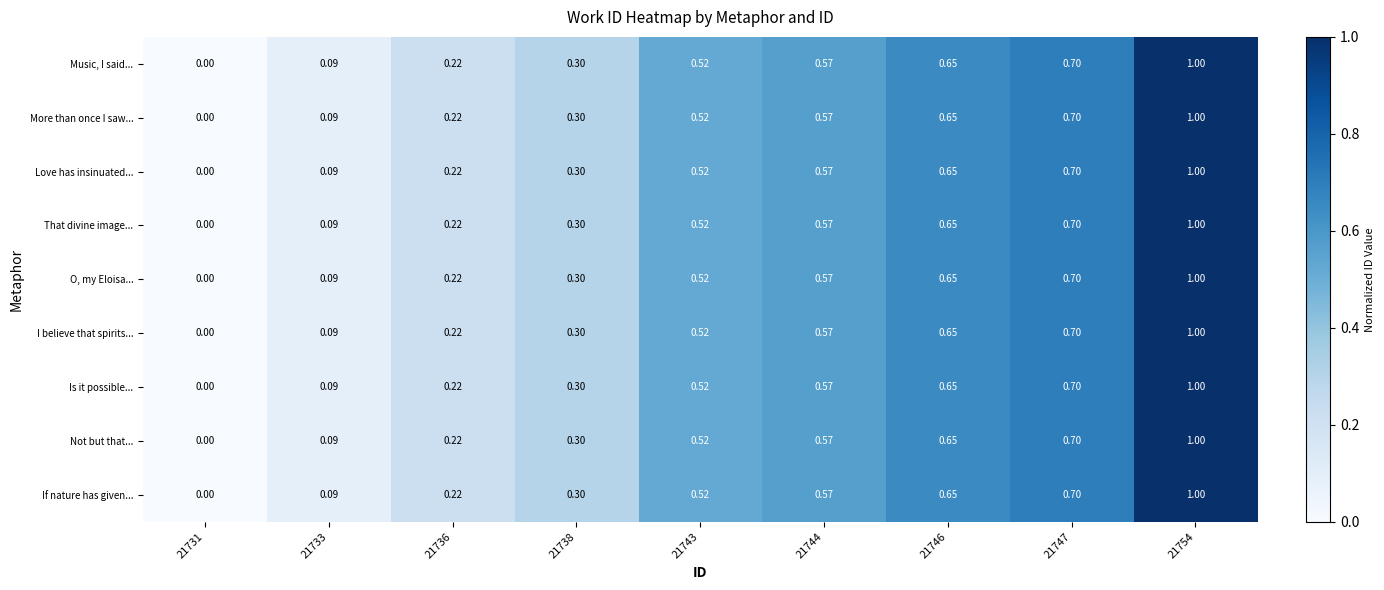

What is the total value across all series at 21754?

9.0